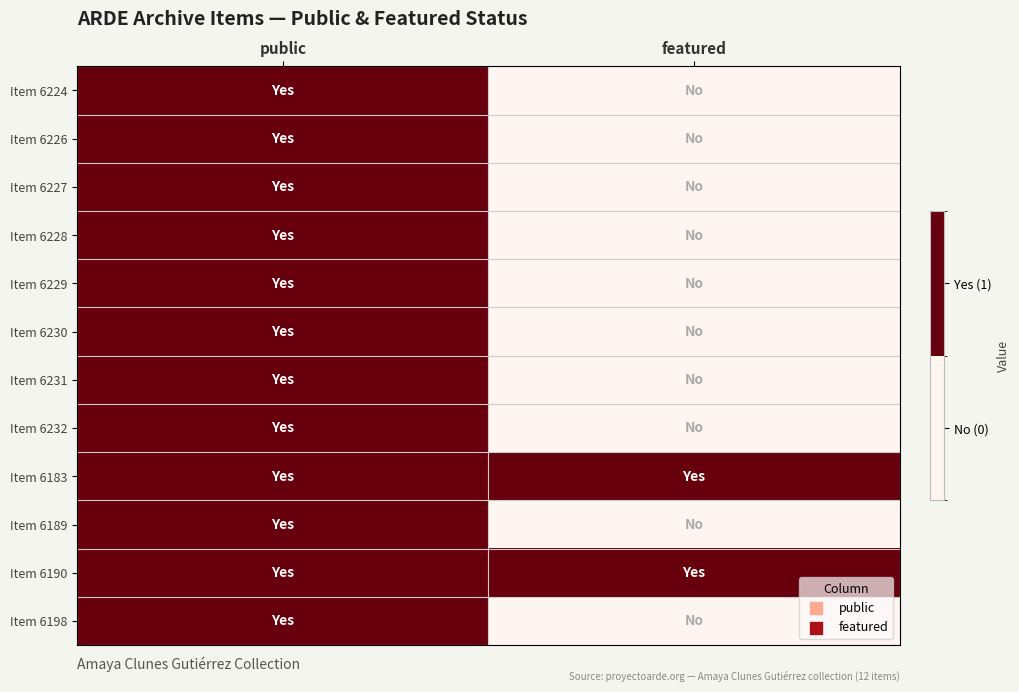

How many distinct data groups are displayed?

12